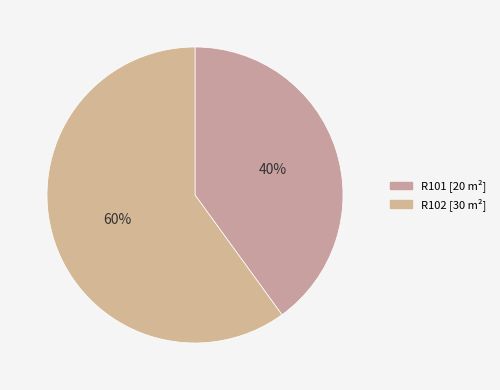

What is the largest slice in the pie chart?

R102